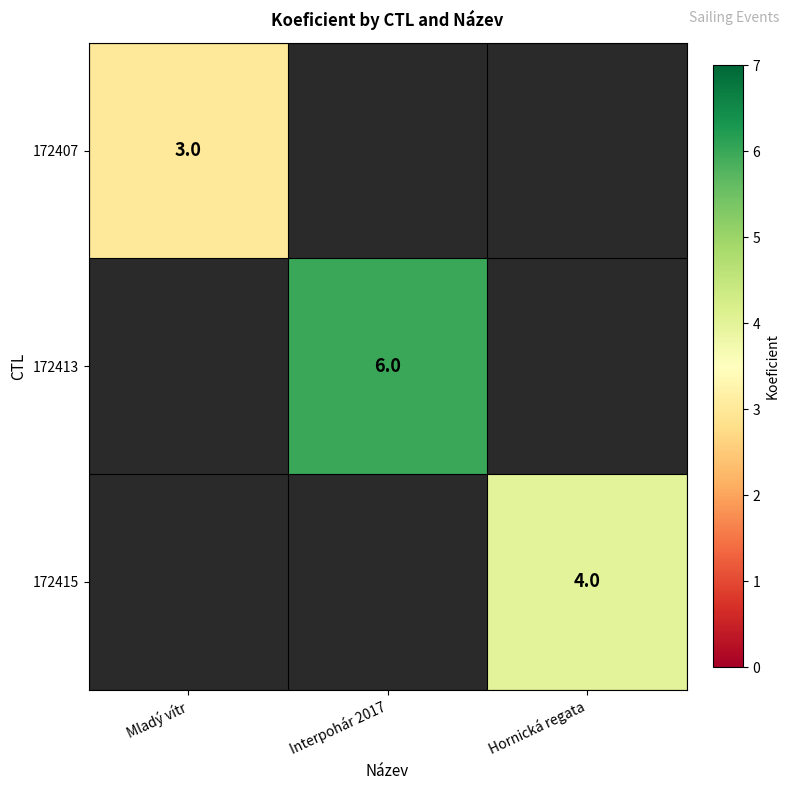

True or false: 172407 has a value of 5 at Mladý vítr.

False